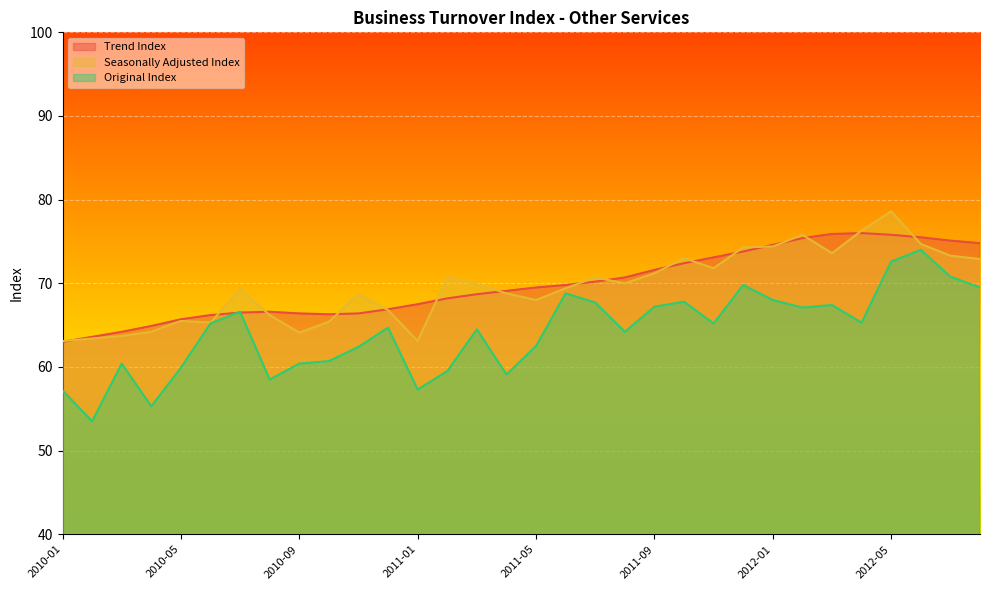

What is the difference between the Seasonally Adjusted Index values at 2011-08 and 2010-09?

5.9